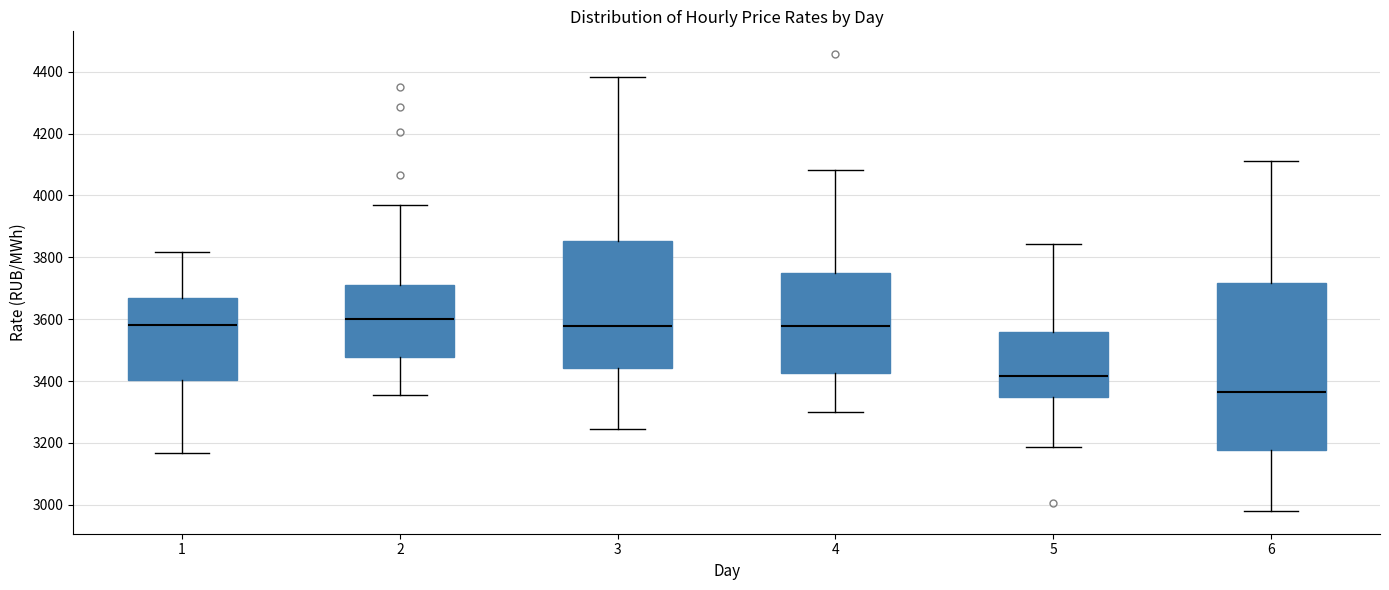

Where is the upper edge of the box at x = 5 on the y-axis? The values are not printed on the chart, so give them approximately, as read against the axis.

3560